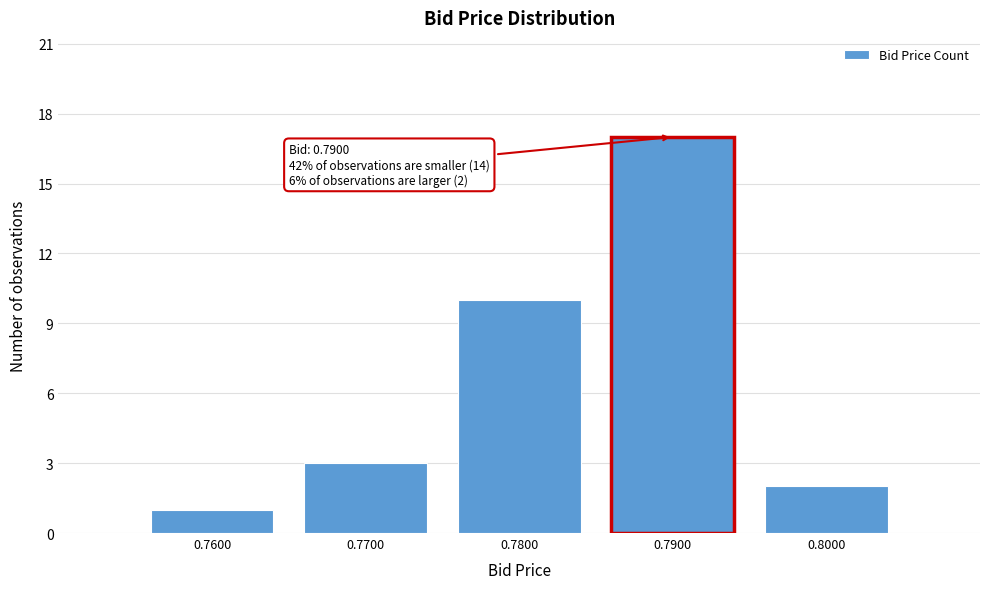

Reading left to right, transcribe all the data shown in this chart.

0.7600=1	0.7700=3	0.7800=10	0.7900=17	0.8000=2